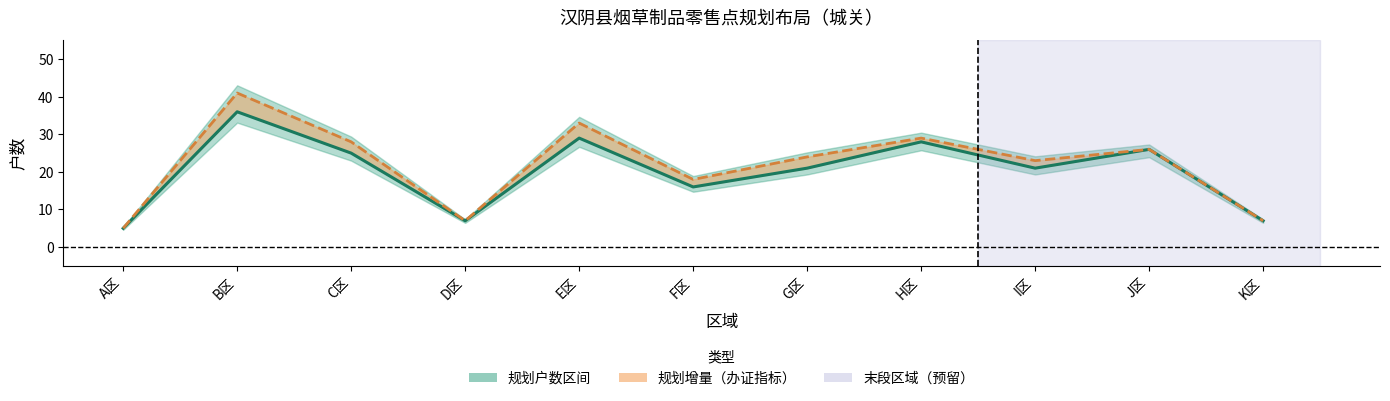

At which category is the sum across all series the highest?

B区